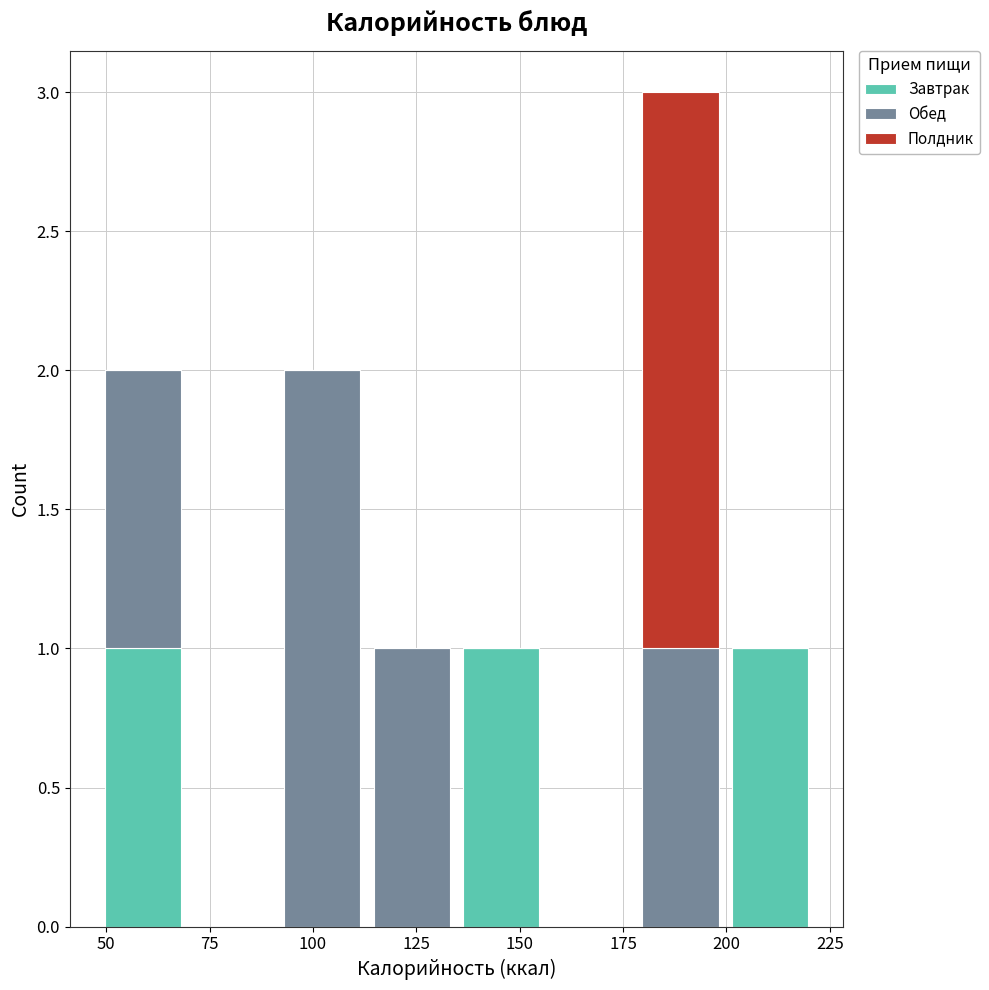

Reading left to right, transcribe this chart: for each stacked bar, give the range it covers on the x-axis and its total height. Neither the bar edges nor the heights are printed on the chart, so give them approximately, as read against the axes.

50 to 70: 2
70 to 90: 0
90 to 115: 2
115 to 135: 1
135 to 155: 1
155 to 180: 0
180 to 200: 3
200 to 220: 1